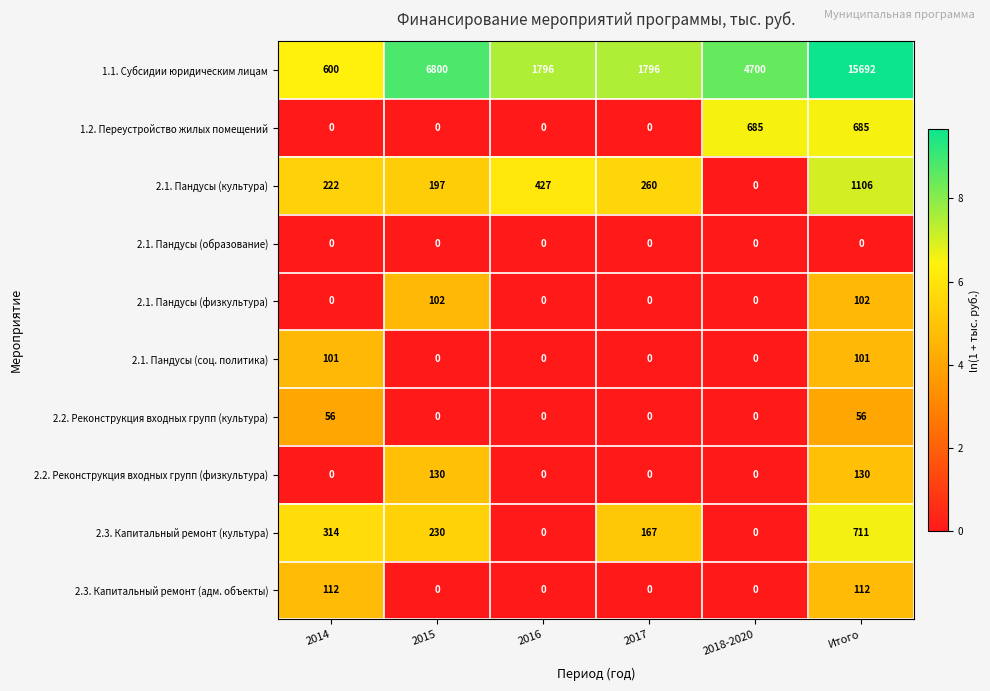

Count the number of data series in this chart.

10